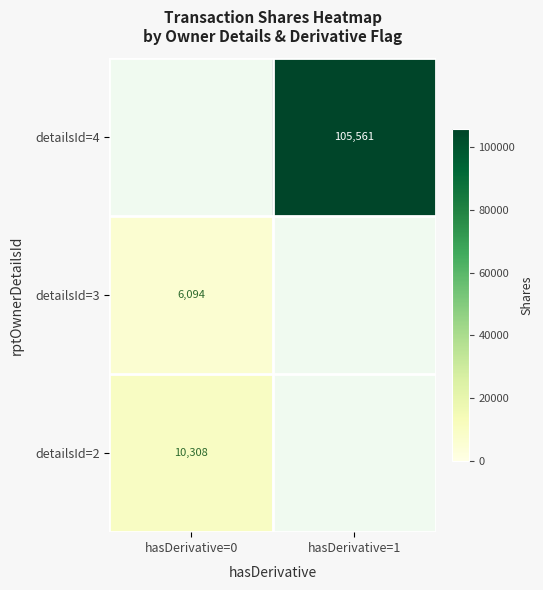

True or false: detailsId=3 has a value of 6094 at hasDerivative=0.

True